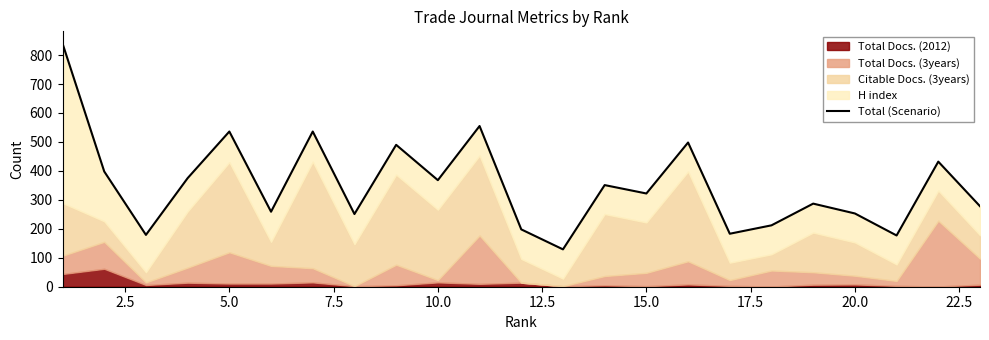

How many values are below 322?

11